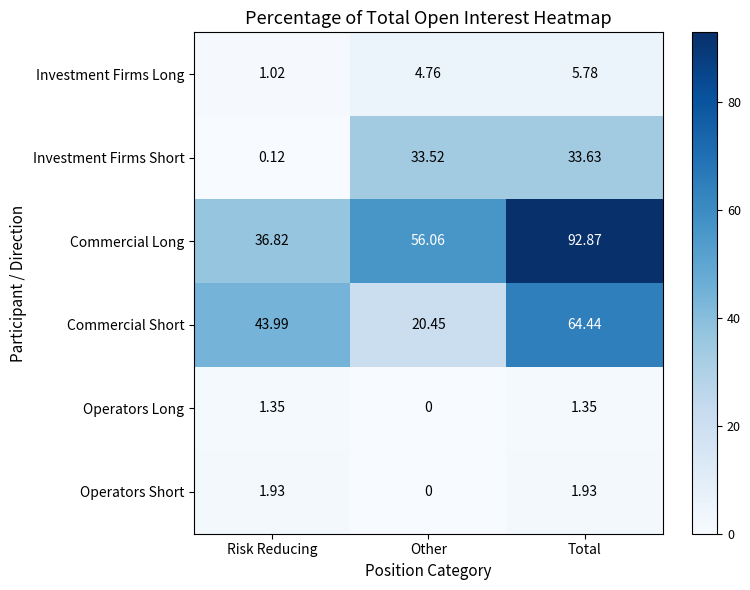

At Risk Reducing, list the series in order from largest to smallest.

Commercial Short, Commercial Long, Operators Short, Operators Long, Investment Firms Long, Investment Firms Short